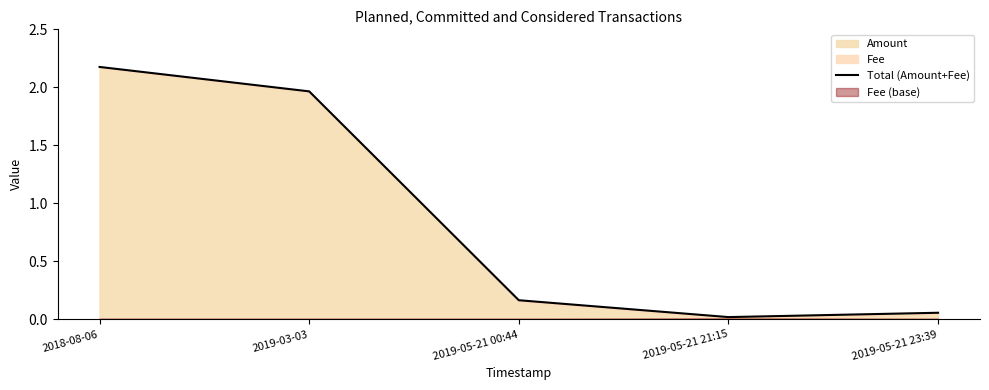

What is the ratio of the value at 2019-03-03 to the value at 2018-08-06?

0.9